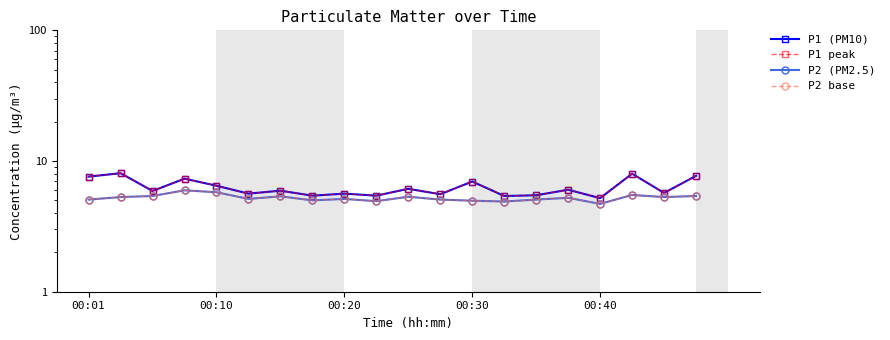

At how many categories does at least one series exceed 5?

20